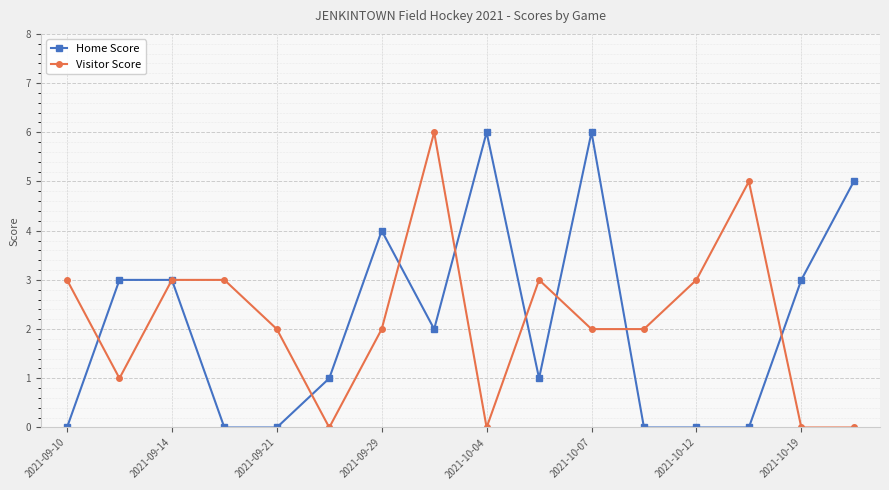

What is the greatest value displayed?

6